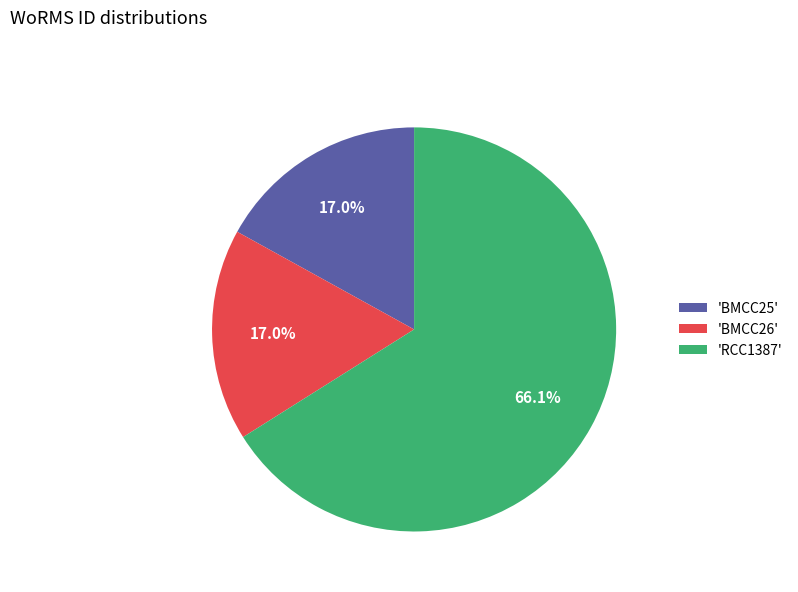

Approximately how many times larger is the value at 'BMCC25' compared to 'RCC1387'?

0.3